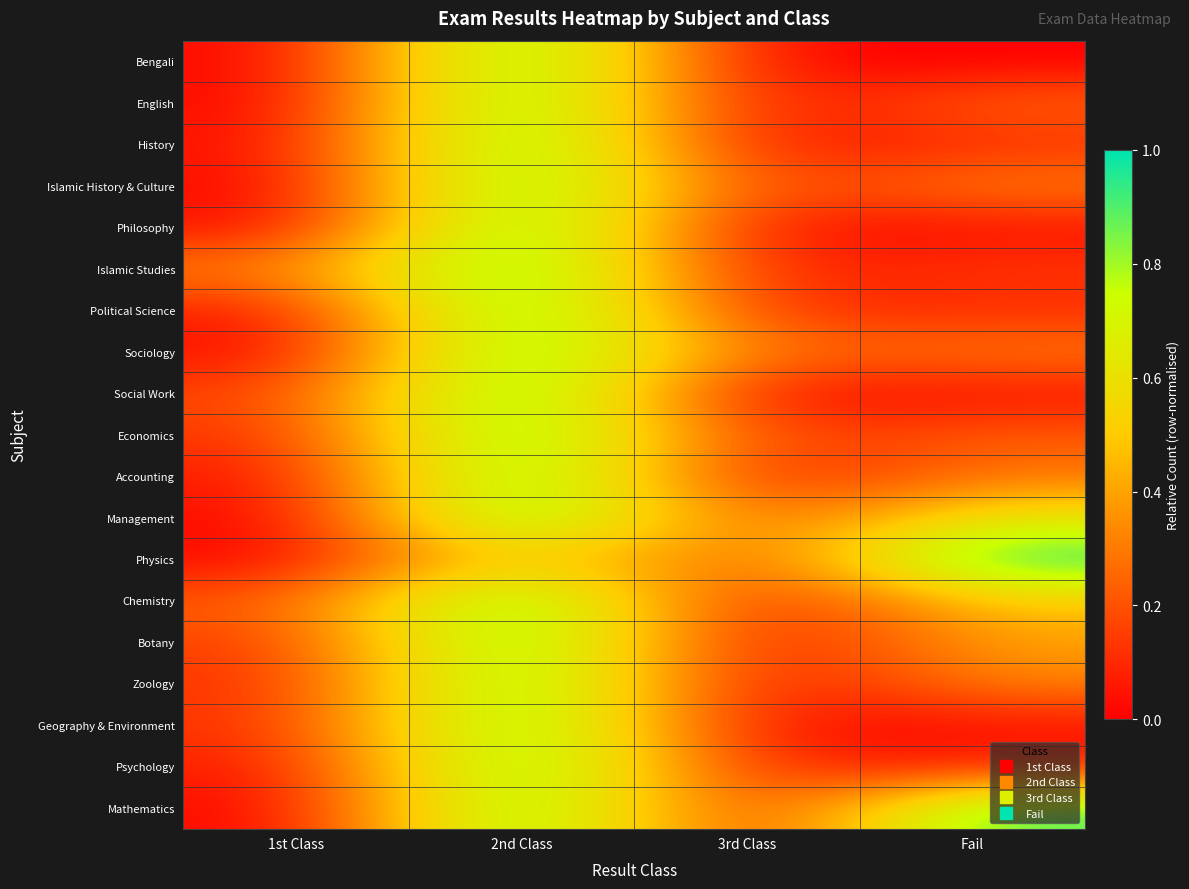

Reading left to right, extract all data points from this chart.

Bengali: 1st Class=0.0	2nd Class=1.0	3rd Class=0.0	Fail=0.0
English: 1st Class=0.0	2nd Class=1.0	3rd Class=0.0	Fail=0.2
History: 1st Class=0.0	2nd Class=1.0	3rd Class=0.0	Fail=0.1
Islamic History & Culture: 1st Class=0.0	2nd Class=1.0	3rd Class=0.1	Fail=0.3
Philosophy: 1st Class=0.0	2nd Class=1.0	3rd Class=0.0	Fail=0.0
Islamic Studies: 1st Class=0.3	2nd Class=1.0	3rd Class=0.1	Fail=0.1
Political Science: 1st Class=0.1	2nd Class=1.0	3rd Class=0.1	Fail=0.1
Sociology: 1st Class=0.0	2nd Class=1.0	3rd Class=0.2	Fail=0.3
Social Work: 1st Class=0.2	2nd Class=1.0	3rd Class=0.0	Fail=0.0
Economics: 1st Class=0.1	2nd Class=1.0	3rd Class=0.1	Fail=0.2
Accounting: 1st Class=0.0	2nd Class=1.0	3rd Class=0.0	Fail=0.3
Management: 1st Class=0.0	2nd Class=1.0	3rd Class=0.2	Fail=0.6
Physics: 1st Class=0.0	2nd Class=0.6	3rd Class=0.2	Fail=1.0
Chemistry: 1st Class=0.2	2nd Class=1.0	3rd Class=0.0	Fail=0.5
Botany: 1st Class=0.1	2nd Class=1.0	3rd Class=0.0	Fail=0.4
Zoology: 1st Class=0.1	2nd Class=1.0	3rd Class=0.0	Fail=0.3
Geography & Environment: 1st Class=0.1	2nd Class=1.0	3rd Class=0.0	Fail=0.0
Psychology: 1st Class=0.0	2nd Class=1.0	3rd Class=0.1	Fail=0.1
Mathematics: 1st Class=0.0	2nd Class=1.0	3rd Class=0.0	Fail=0.9